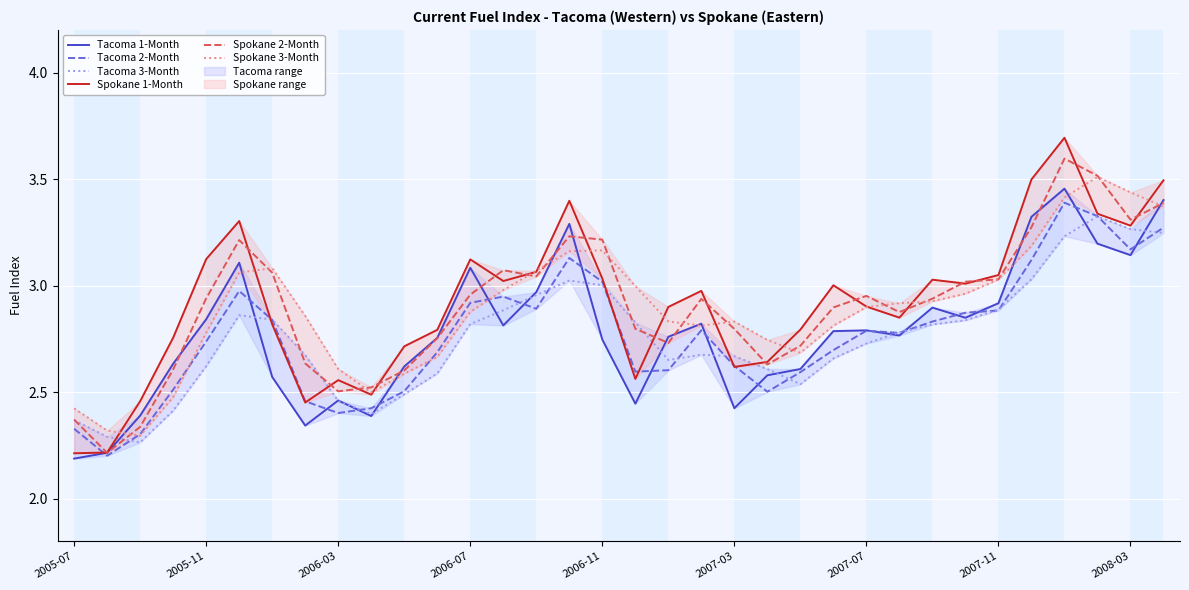

Is it true that Tacoma 3-Month equals 1.8 at 2007-03?

False